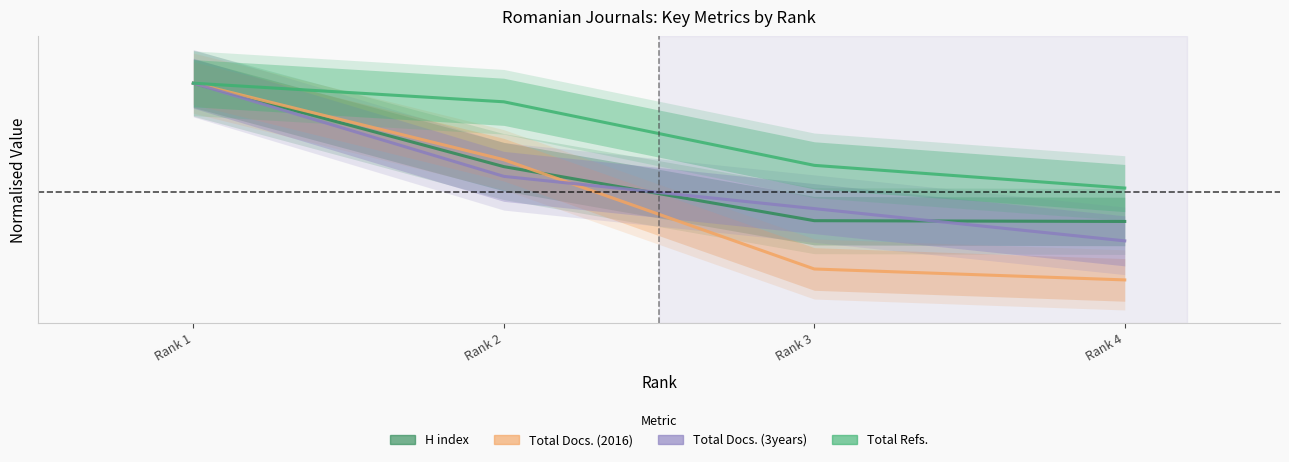

What are all the series names shown in the legend?

H index, Total Docs. (2016), Total Docs. (3years), Total Refs.